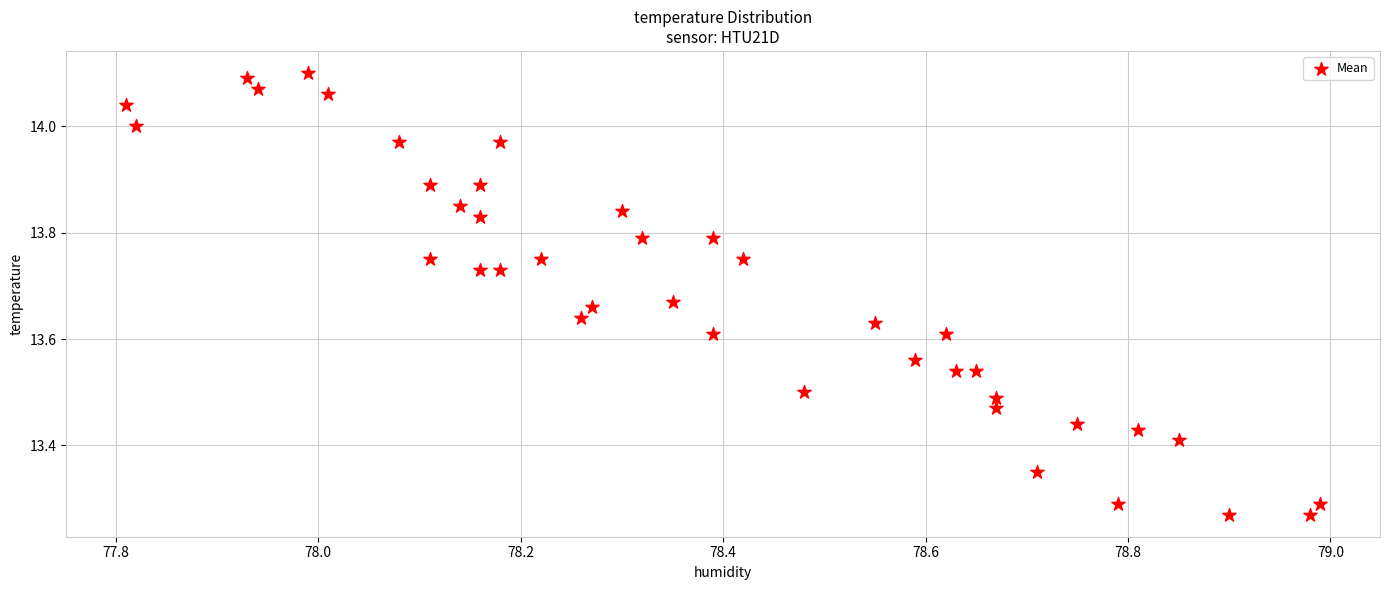

What is the range of Y values (max minus min)?

0.8